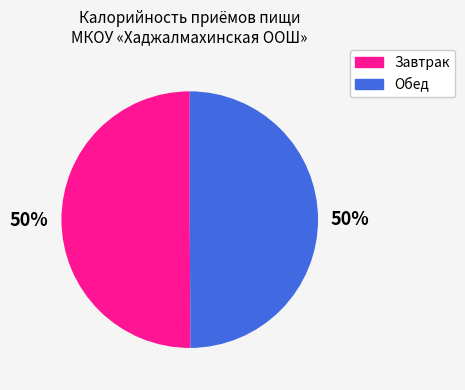

True or false: Обед accounts for 50% of the total.

True